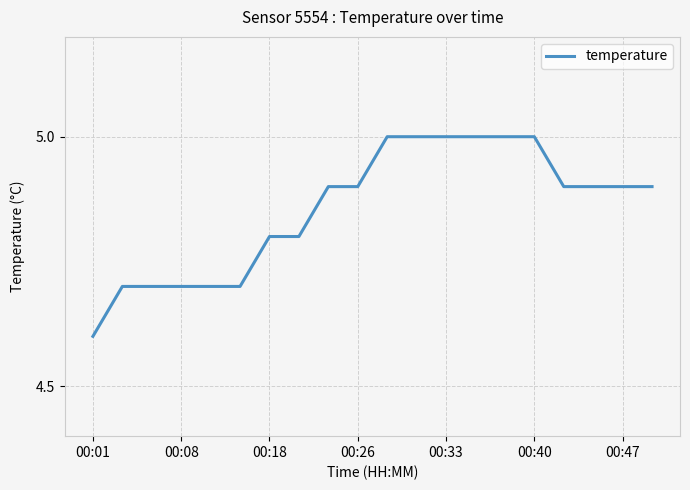

Reading left to right, what are all the values shown in this chart?

4.6	4.7	4.7	4.7	4.7	4.7	4.8	4.8	4.9	4.9	5.0	5.0	5.0	5.0	5.0	5.0	4.9	4.9	4.9	4.9